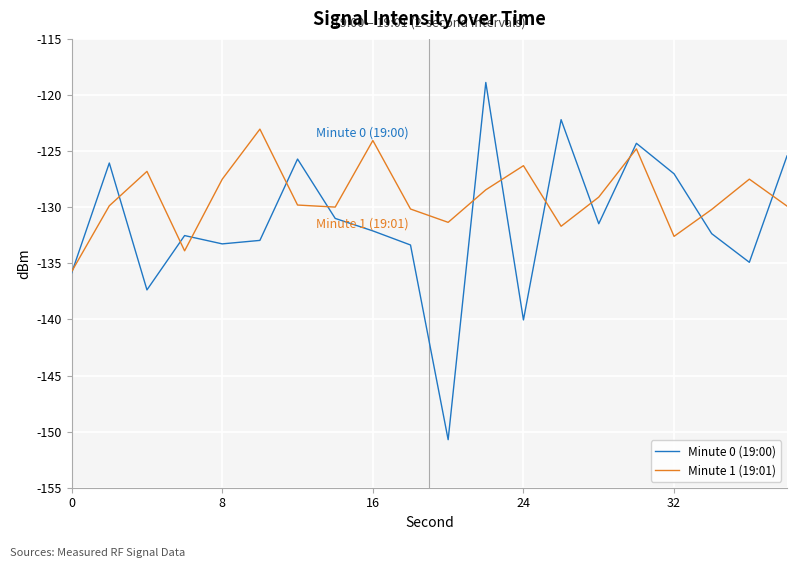

How many lines are shown in the chart?

2